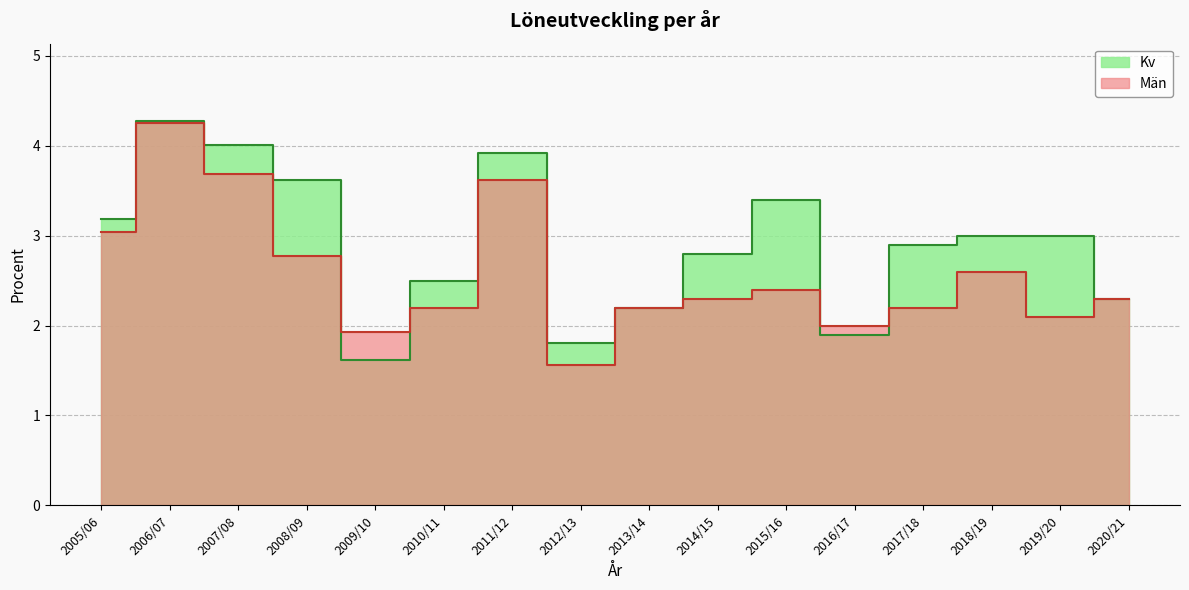

Rank the series at 2014/15 from lowest to highest value.

Män, Kv